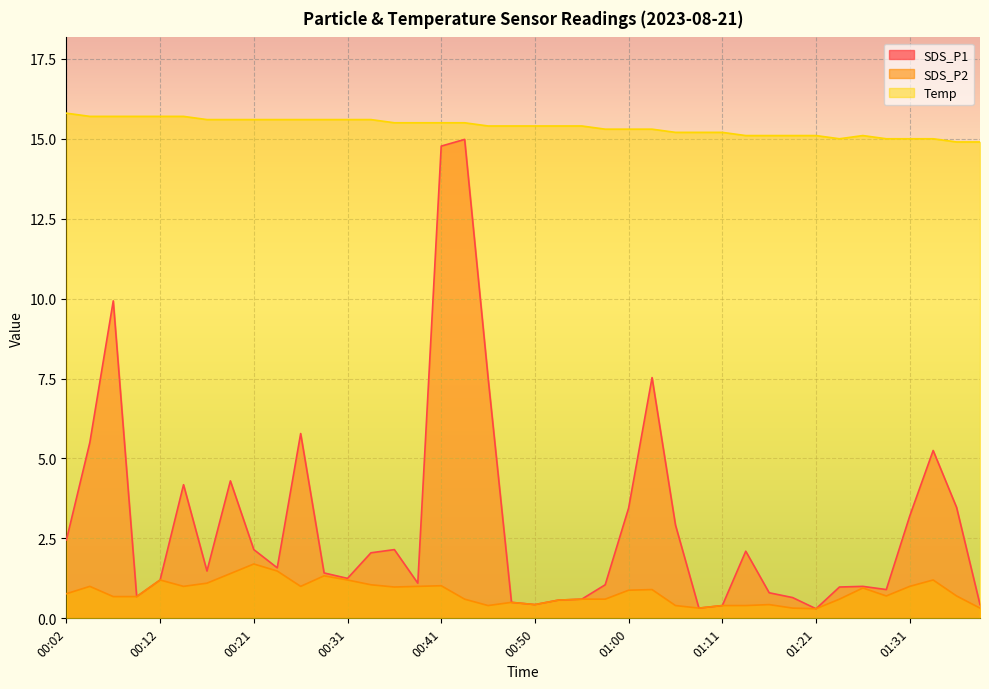

What is the value of the SDS_P2 point at the 19th from the left?

0.4